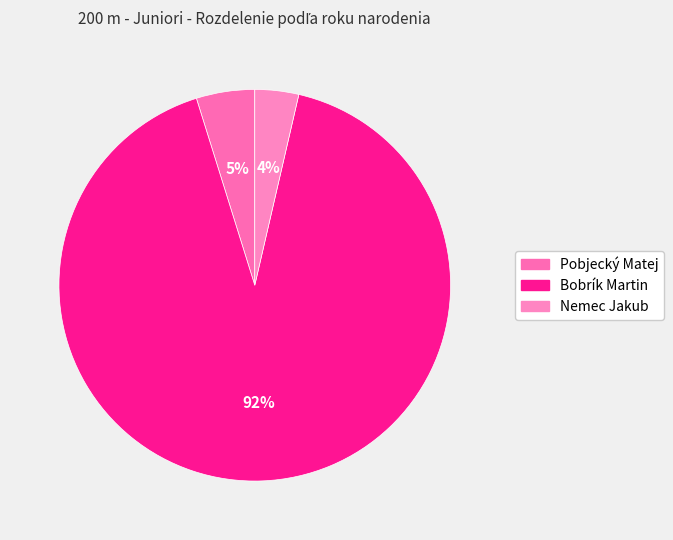

To the nearest percent, what is the difference between the largest and smallest slice percentages?

88%